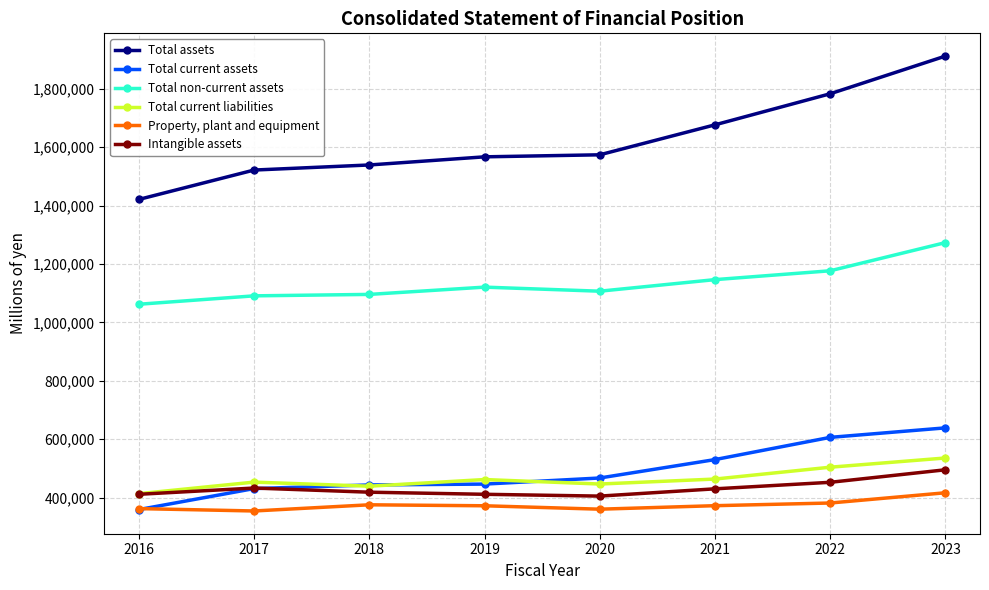

The value of Property, plant and equipment at 2016 is 559781. True or false?

False